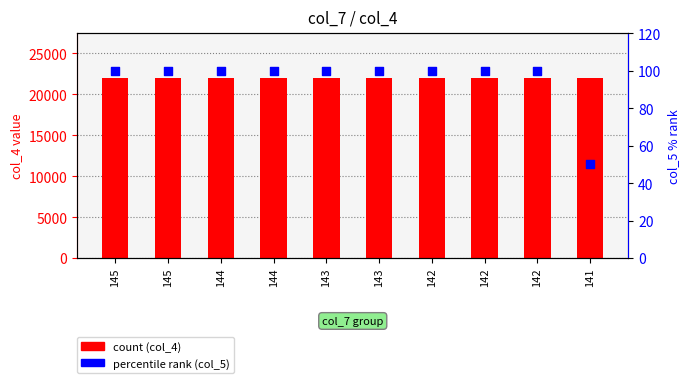

Which series has the widest spread of Y values?

col_5 (percentile rank)